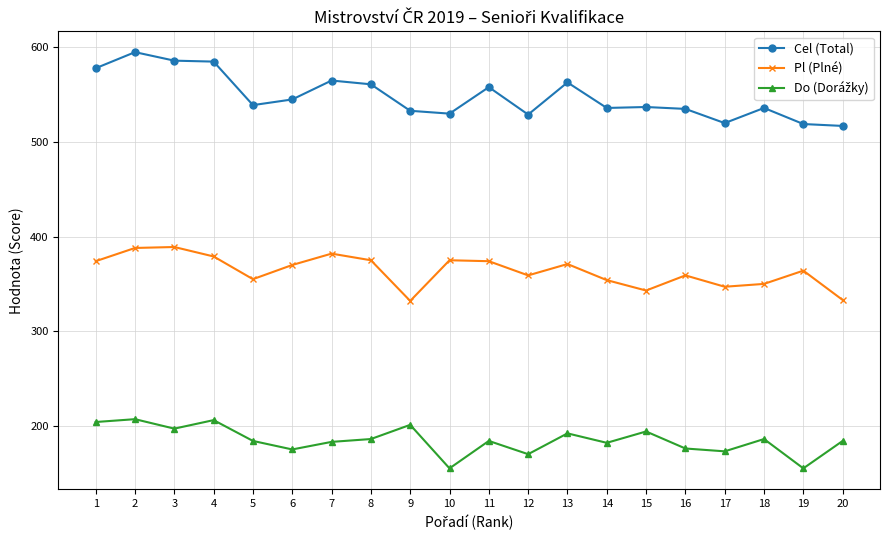

Which series has the largest total across all categories?

Cel (Total)